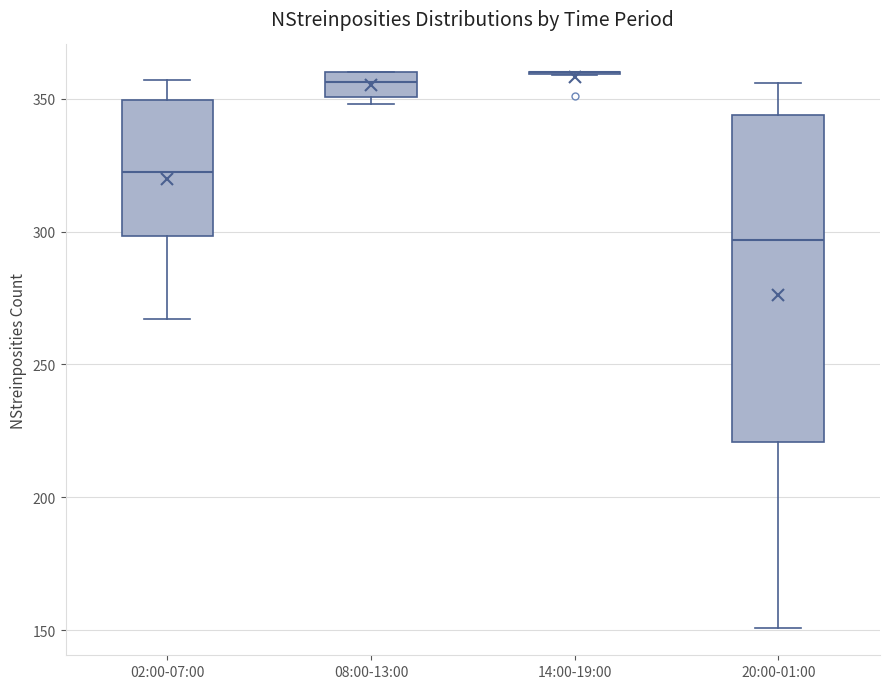

Reading left to right, read every box against the y-axis: the position of its median line, the range the box covers, and the ends of its whiskers. The values are not printed on the chart, so give them approximately, as read against the axis.

02:00-07:00: median 325, box 300 to 350, whiskers 265 to 355
08:00-13:00: median 355, box 350 to 360, whiskers 350 (just below the box's lower edge) to 360
14:00-19:00: box collapsed to a line at 360, whiskers 360 to 360
20:00-01:00: median 295, box 220 to 345, whiskers 150 to 355